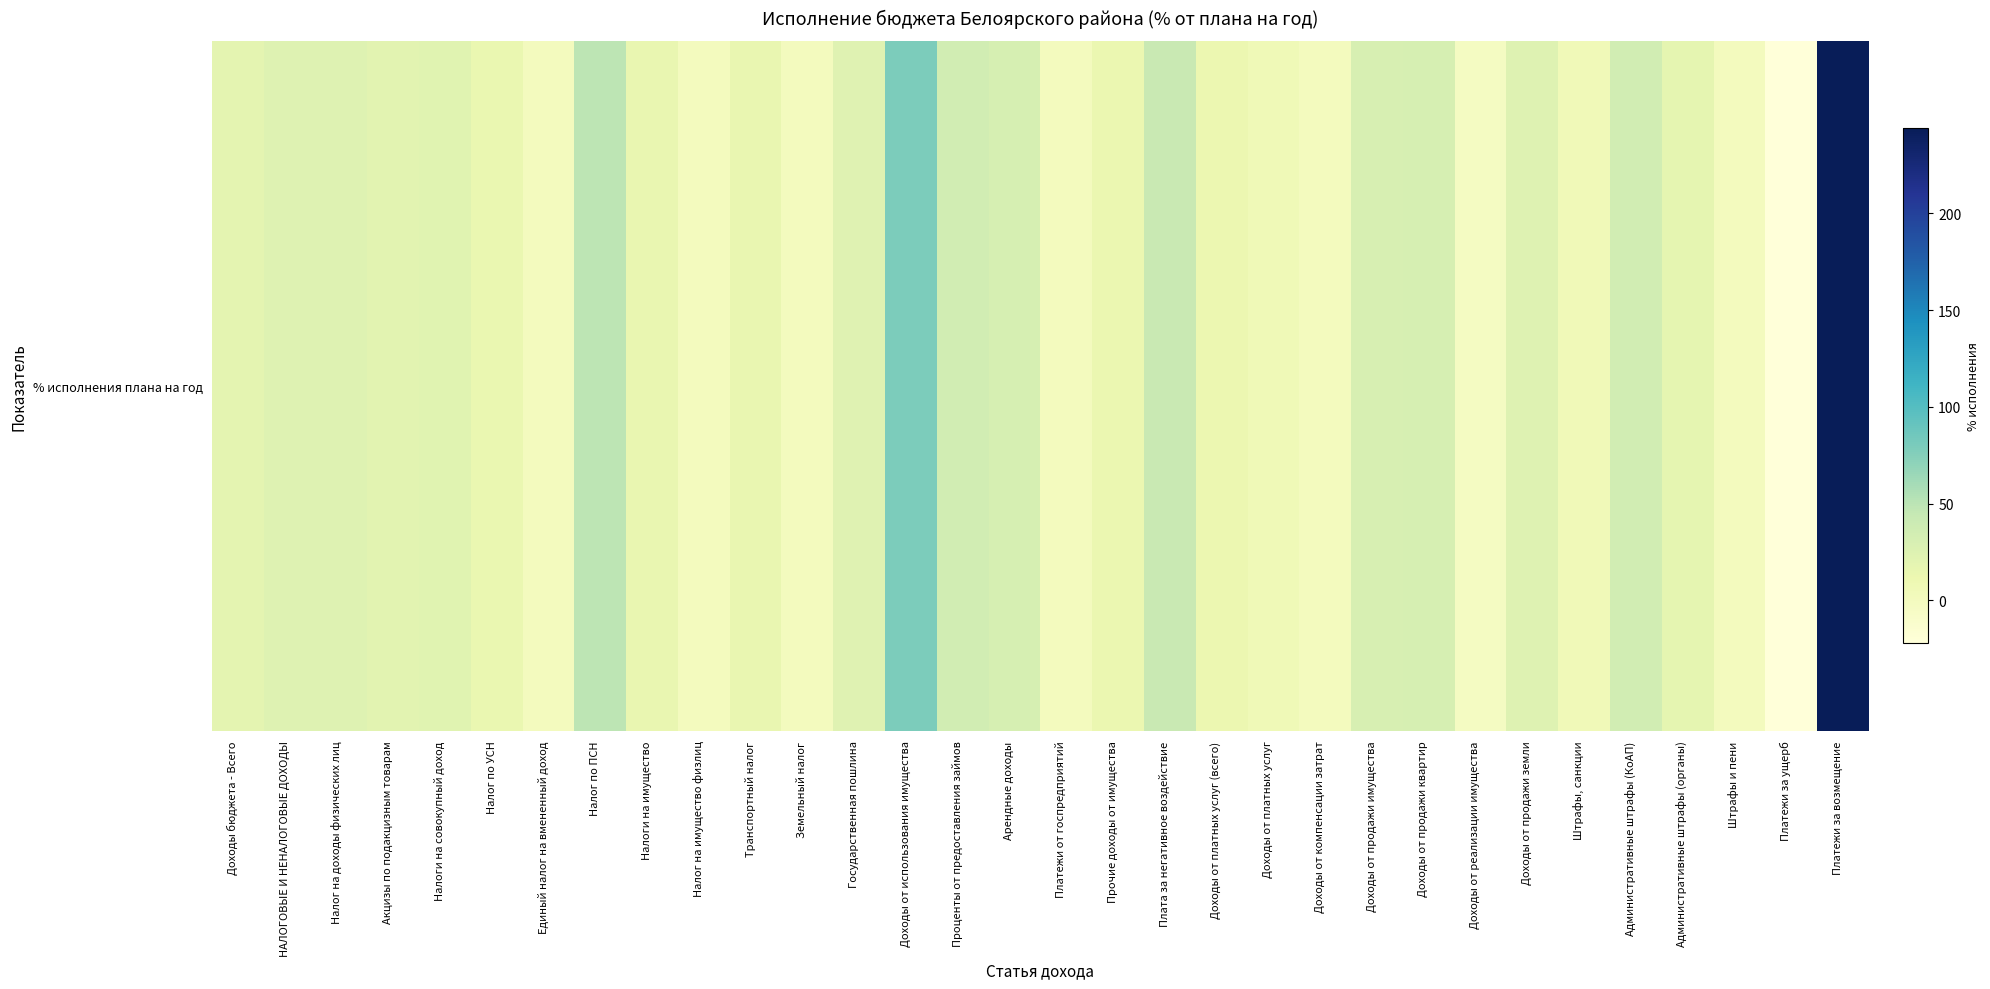

How many data points are less than 19?

16